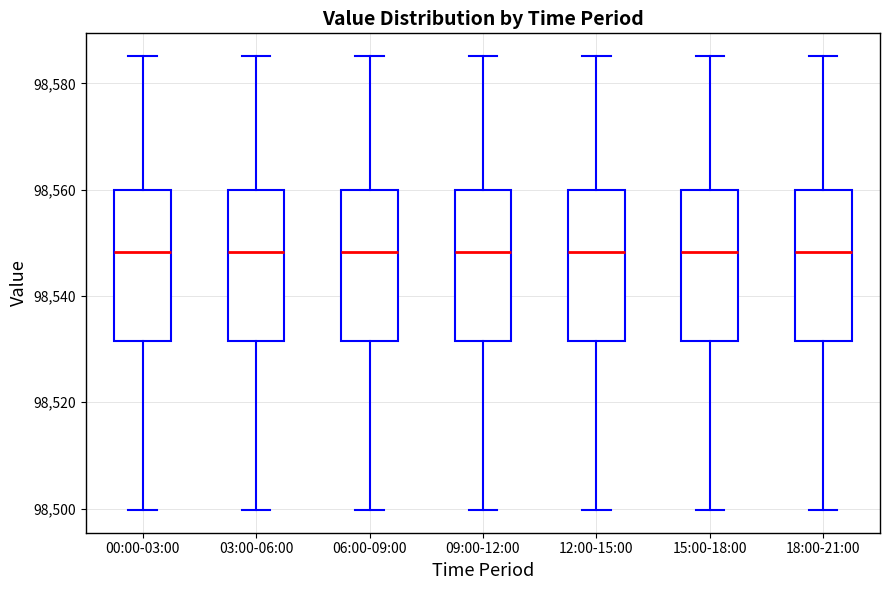

Where does the median line of the box for 09:00-12:00 sit on the y-axis? The values are not printed on the chart, so give them approximately, as read against the axis.

98548